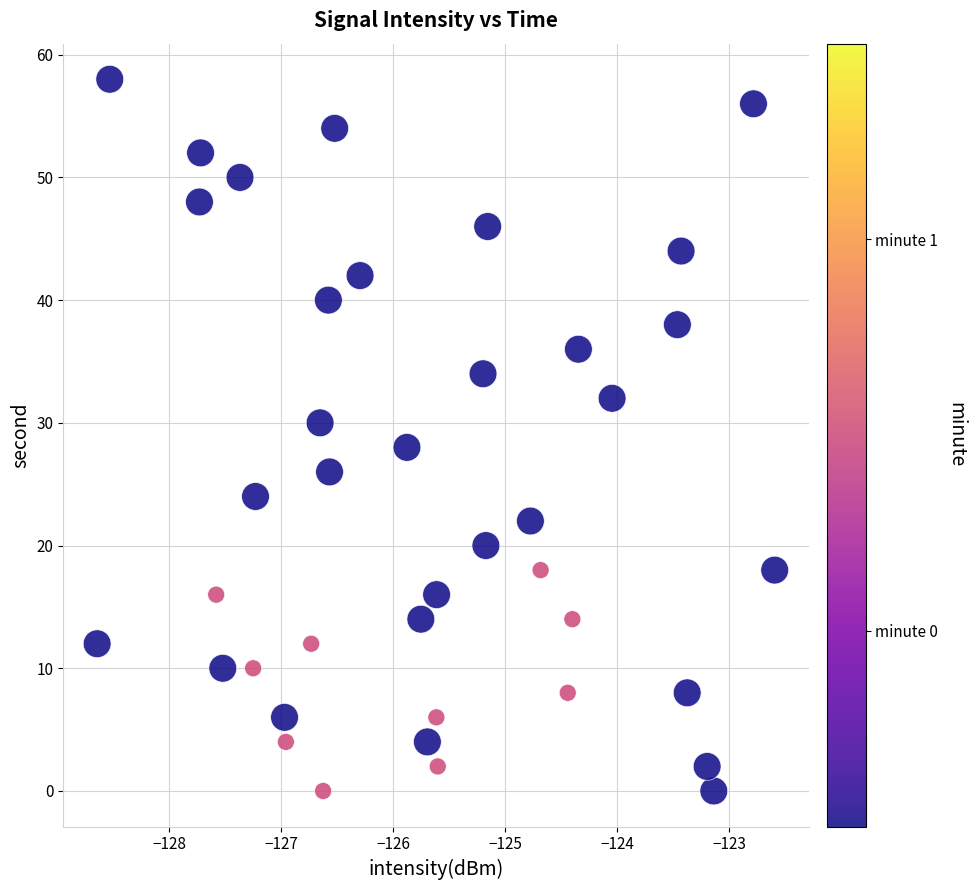

What is the range of Y values (max minus min)?

58